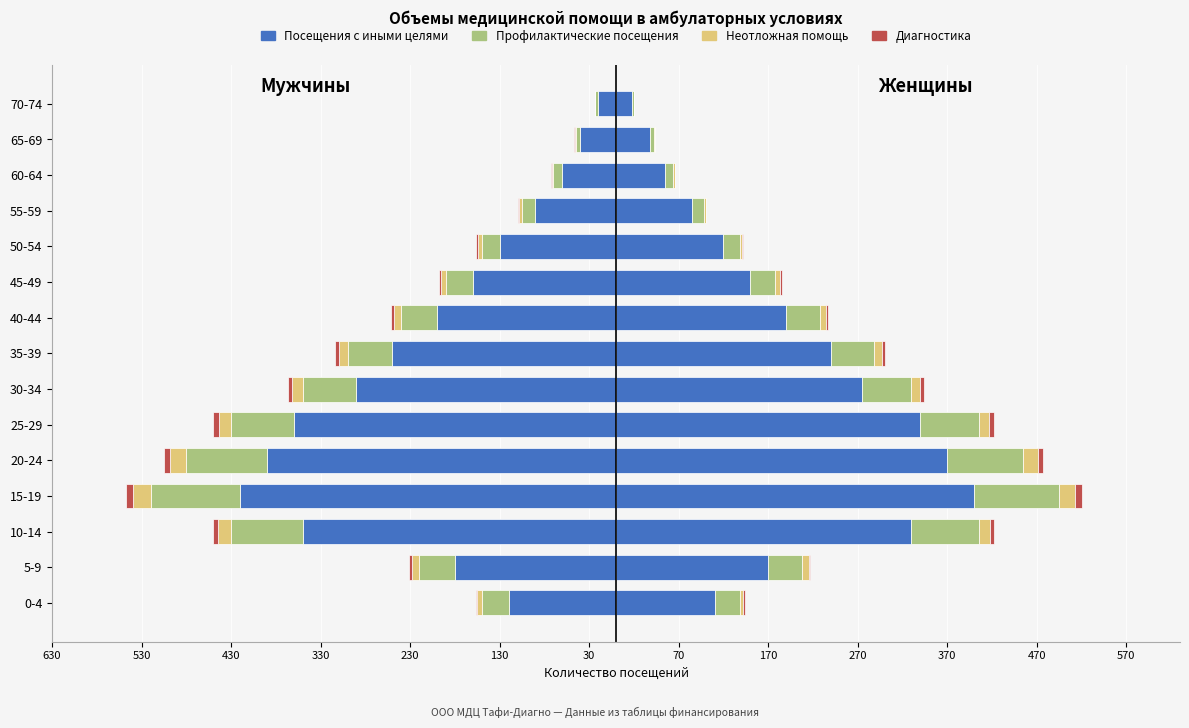

At how many categories does at least one series exceed -28?

15